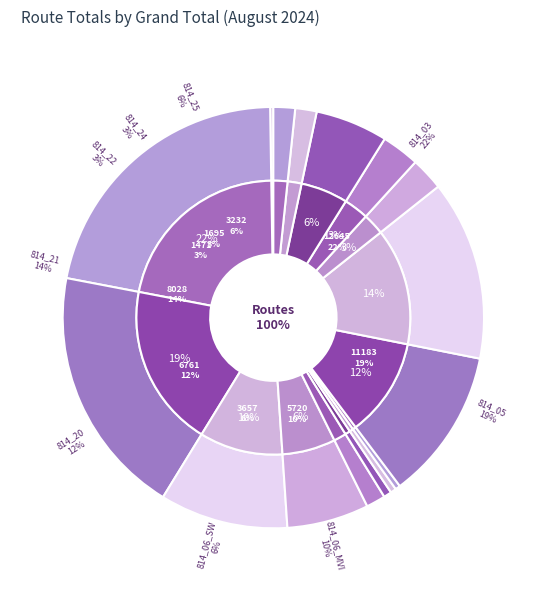

What is the change in value from 814_22 to 814_26?

-514